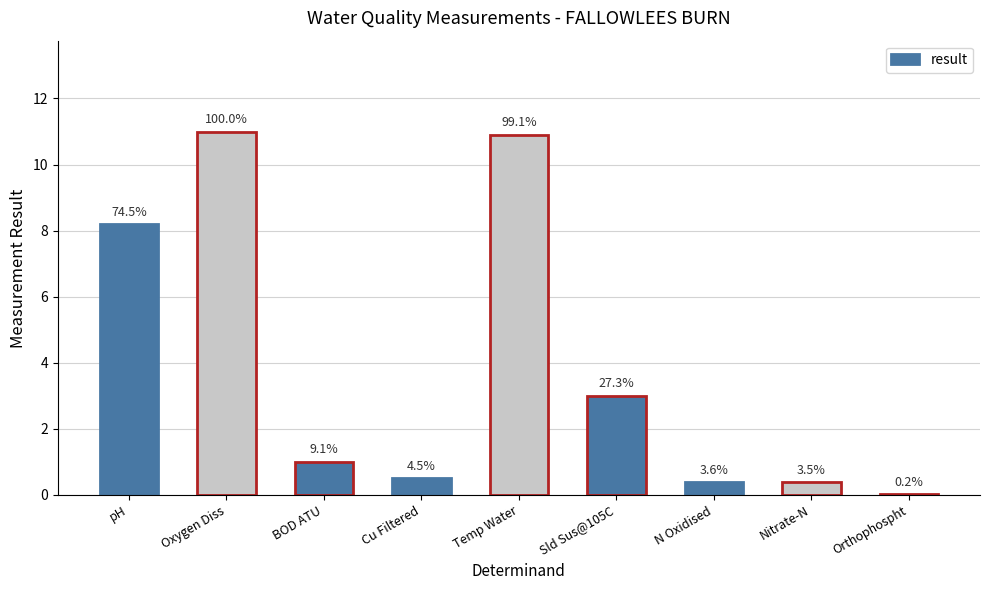

How many bars are there in total?

9